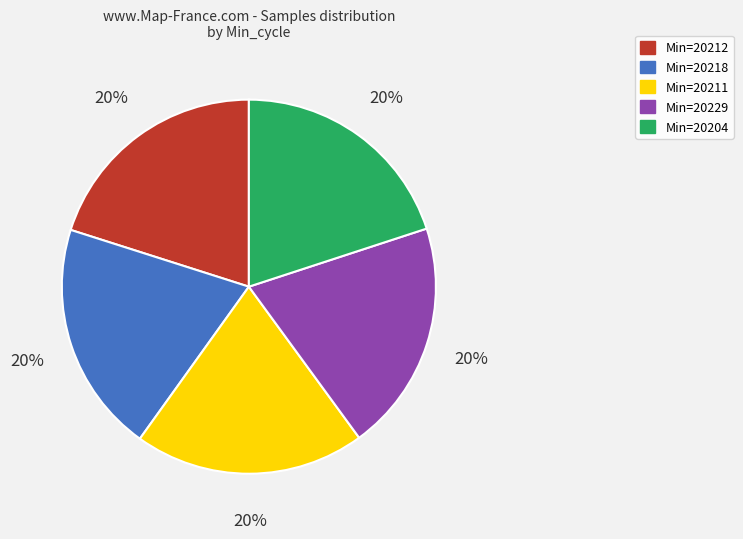

To the nearest percent, what is the average slice percentage?

20%